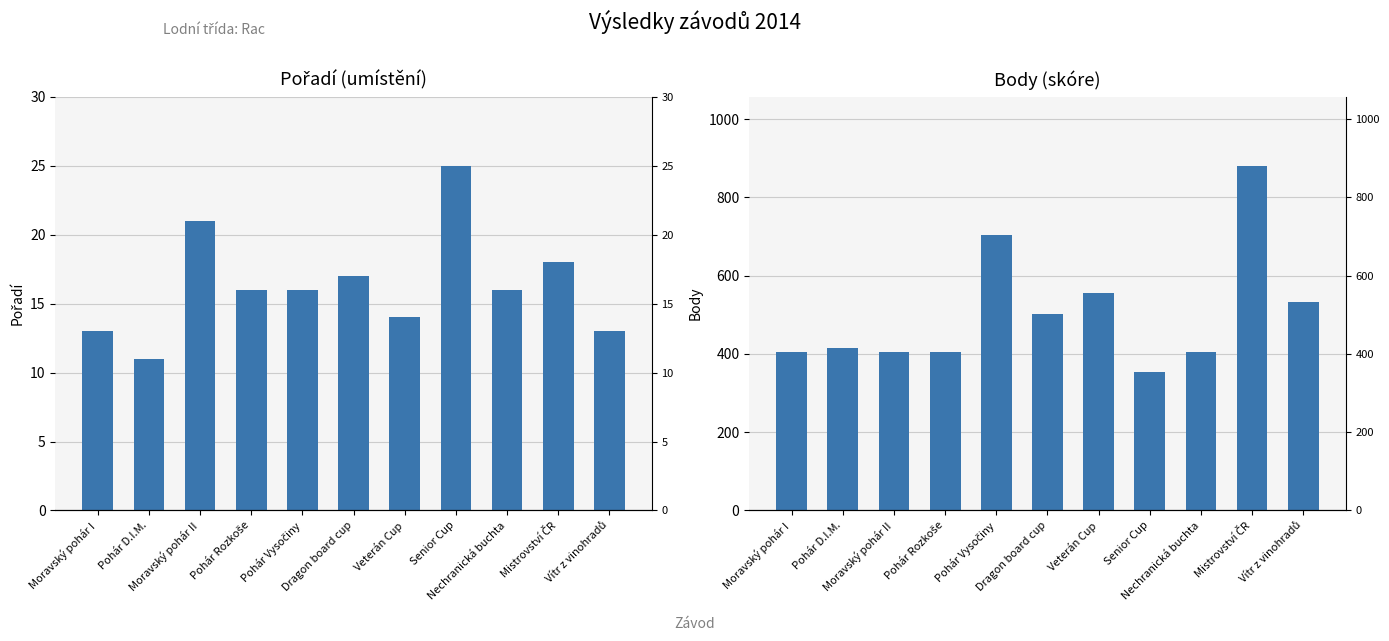

Which series changed the most between Moravský pohár I and Pohár Vysočiny?

Body